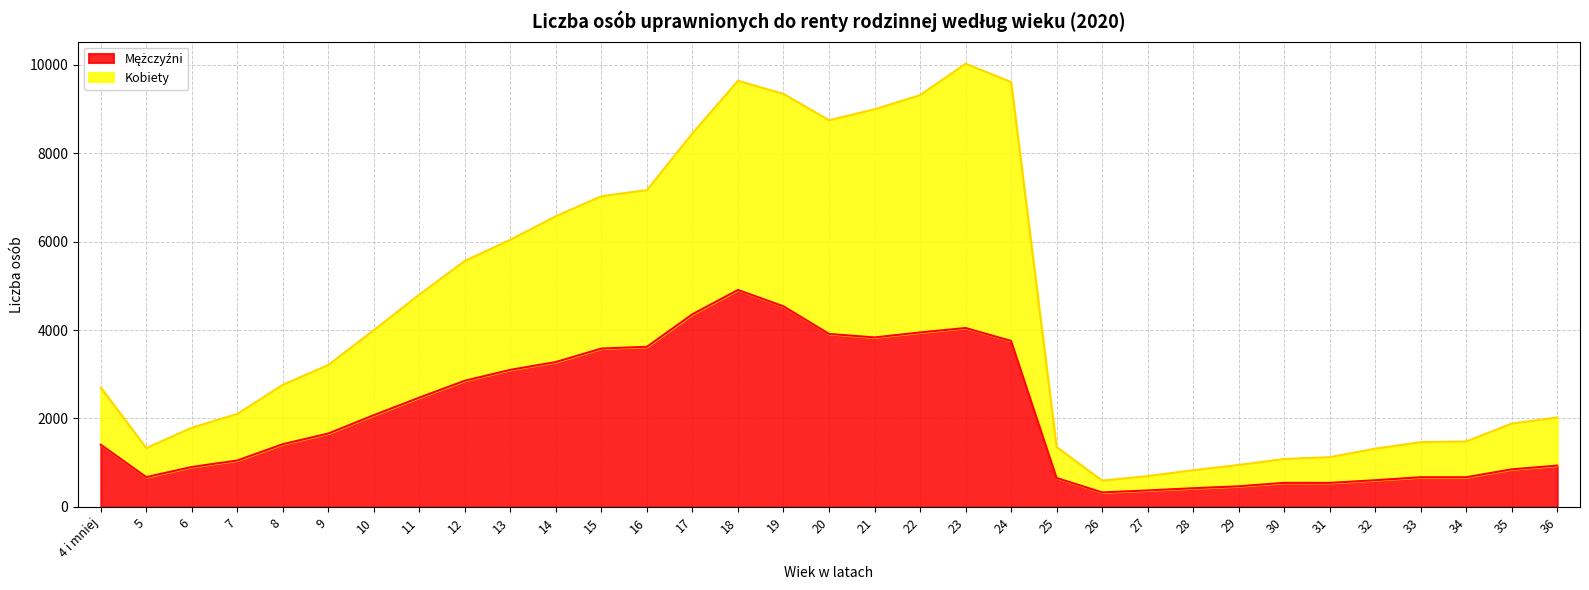

Is it true that Mężczyźni equals 3101 at 13?

True